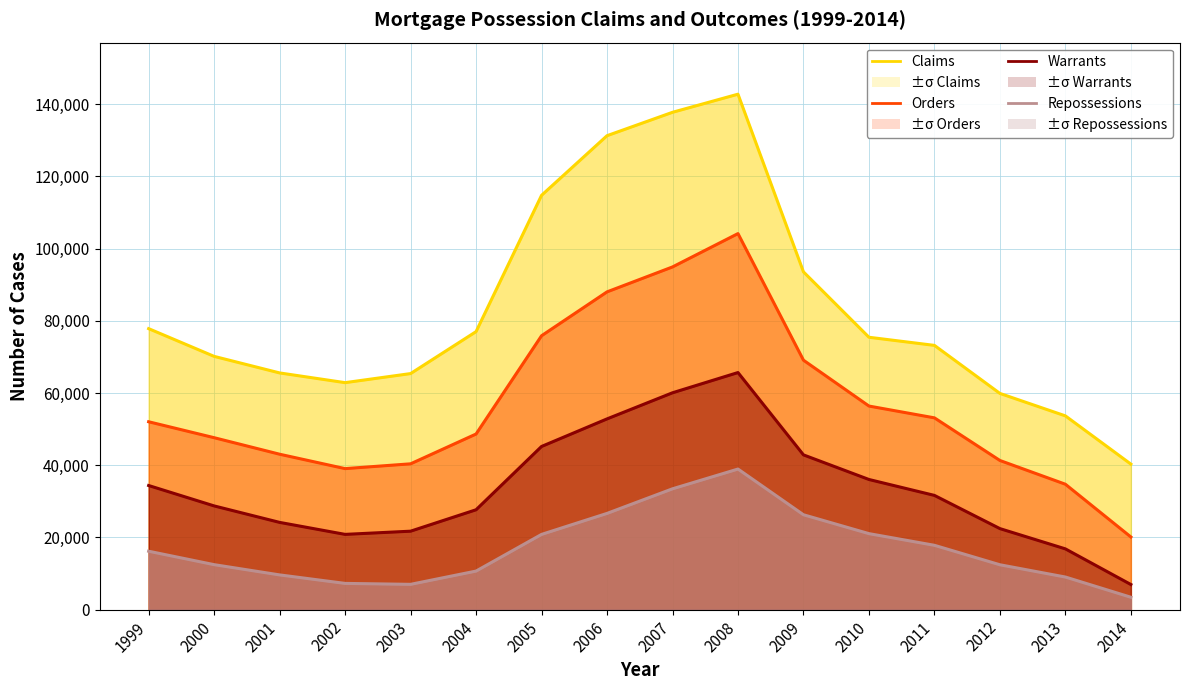

Is the value of Orders at 2004 greater than the value of Claims at 2013?

No